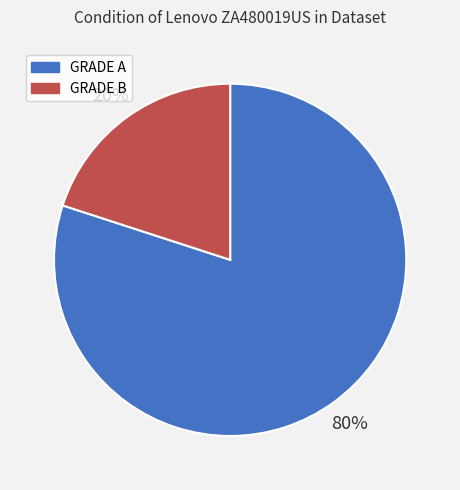

Combined, do GRADE B and GRADE A account for over 50%?

Yes